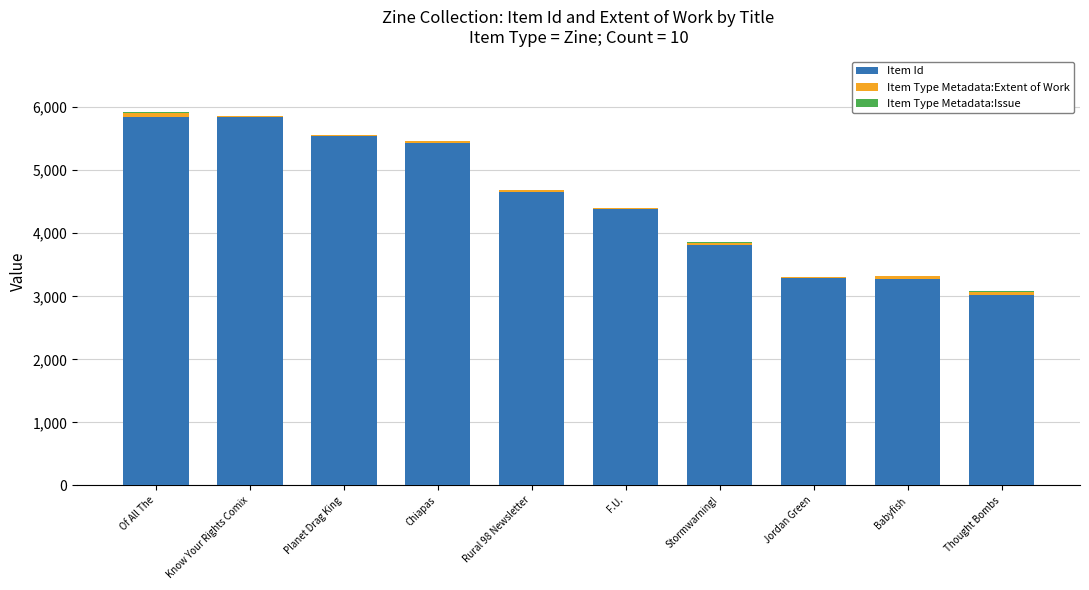

How many data points does each series have?

10